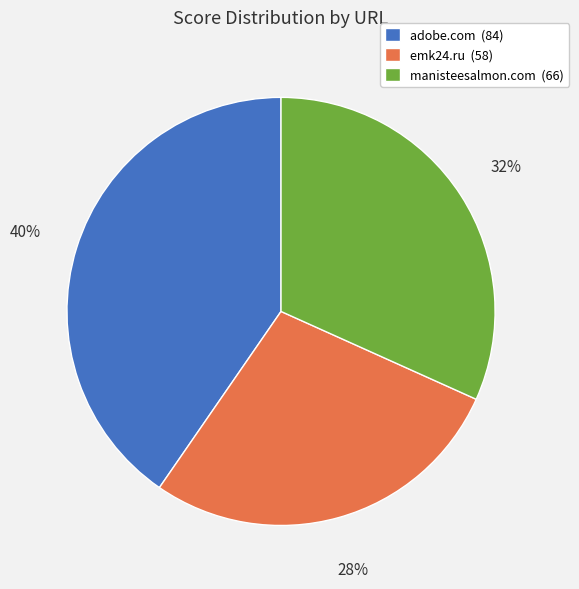

How many slices are in this pie chart?

3